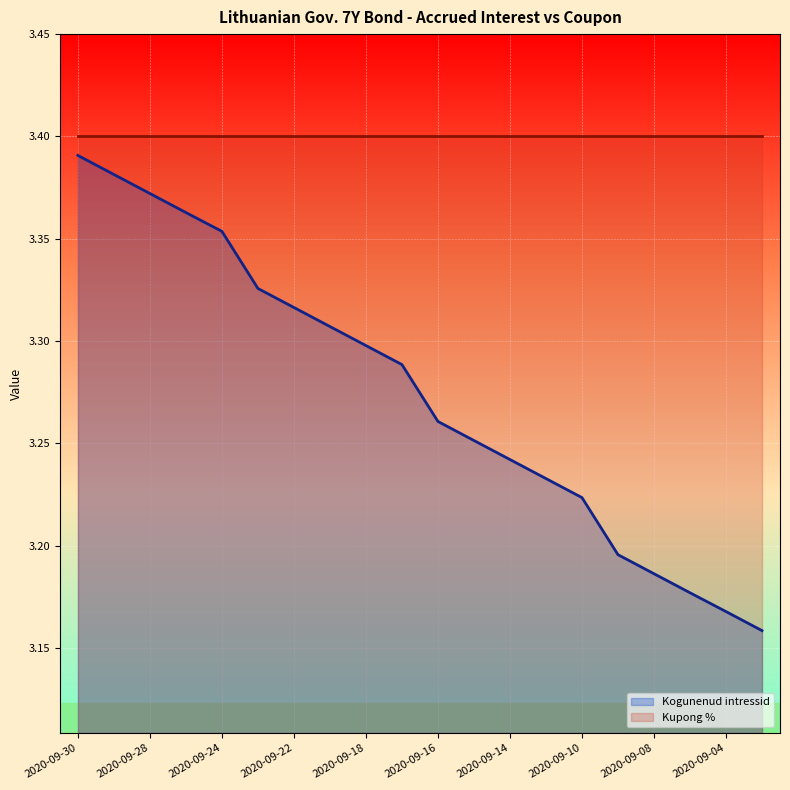

What is the approximate value at 2020-09-29?

3.4